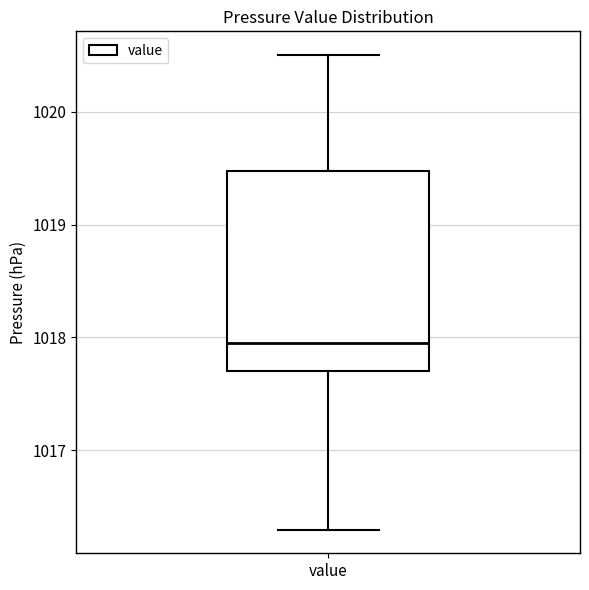

Where is the upper edge of the box for value on the y-axis? The values are not printed on the chart, so give them approximately, as read against the axis.

1019.5